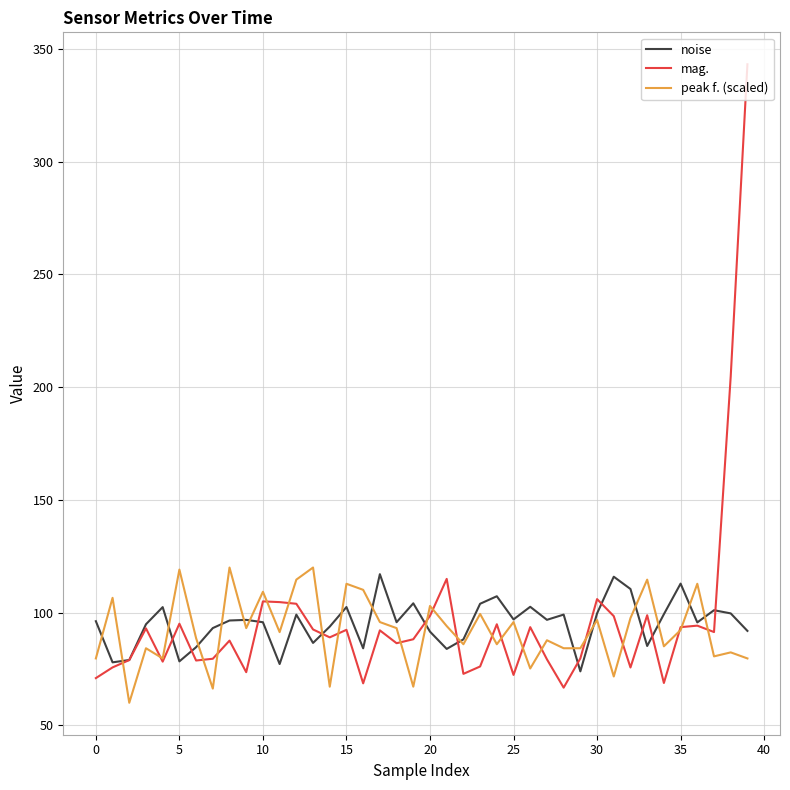

What is the maximum value shown in the chart?

343.2